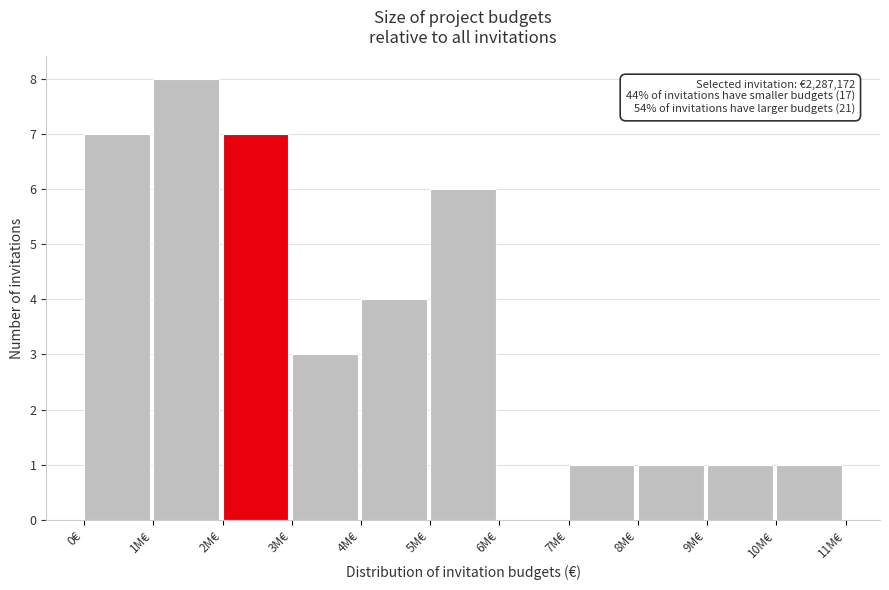

Reading right to left, transcribe all the data shown in this chart.

10M€=1	9M€=1	8M€=1	7M€=1	6M€=0	5M€=6	4M€=4	3M€=3	2M€=7	1M€=8	0€=7